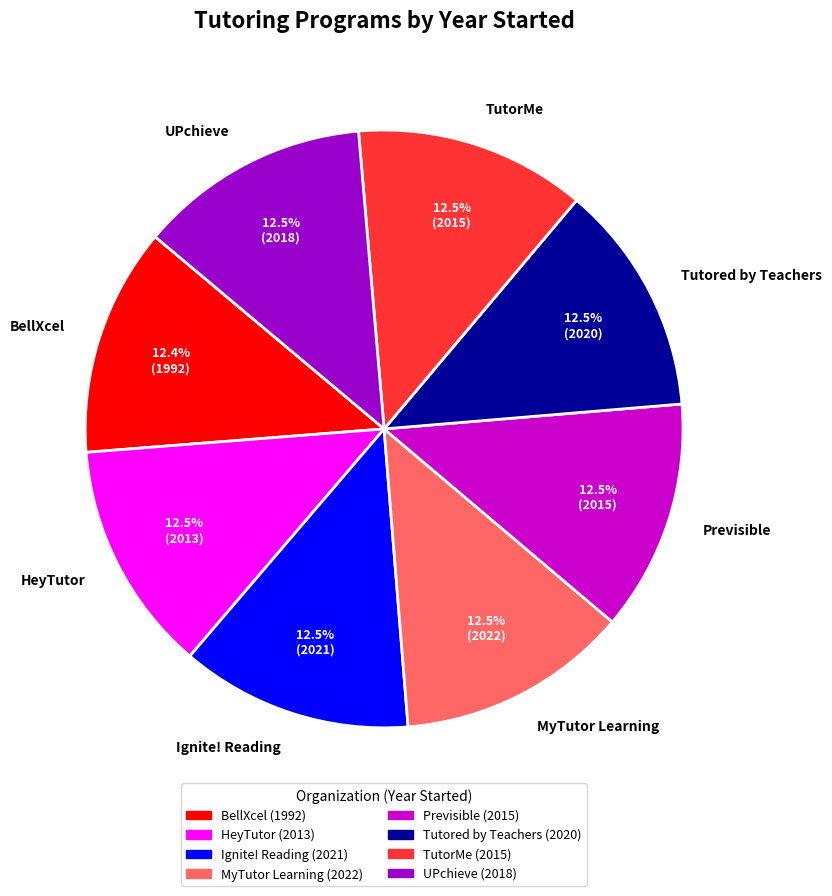

Is TutorMe the majority of the pie?

No